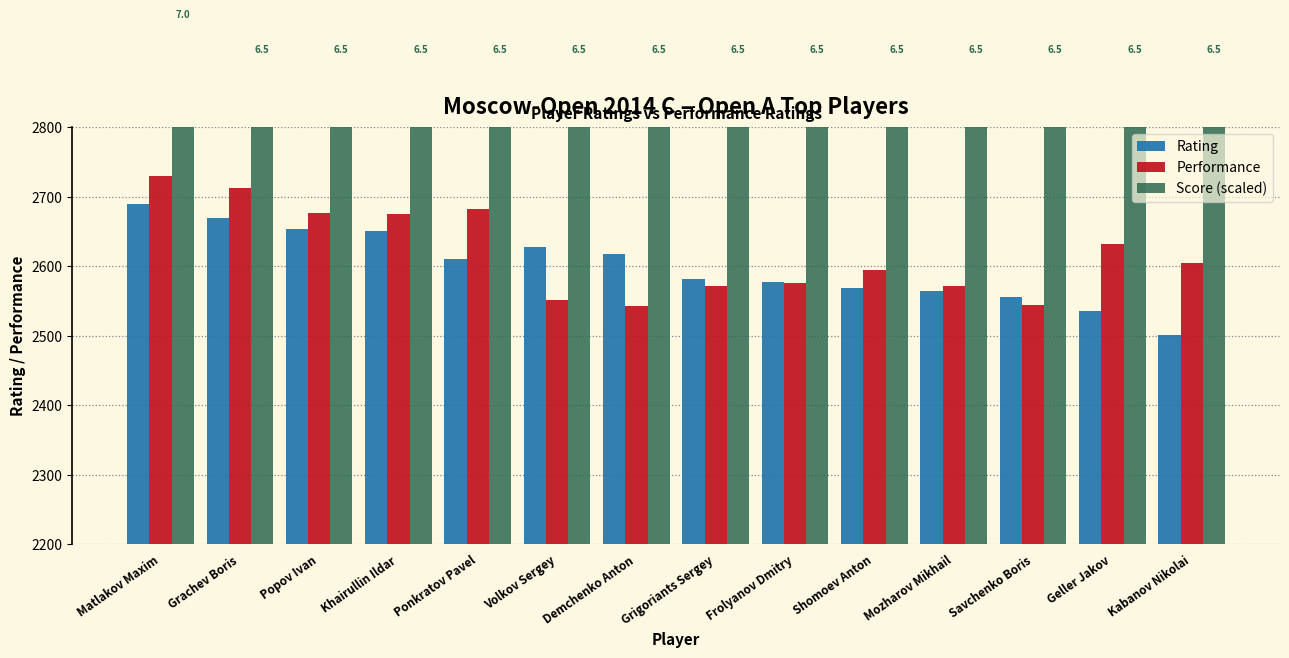

Which series has the largest range (max minus min)?

Rating